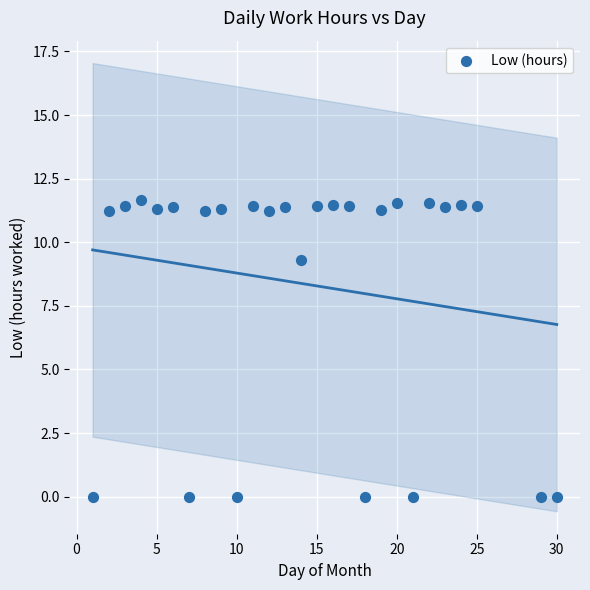

What is the range of X values (max minus min)?

29.0